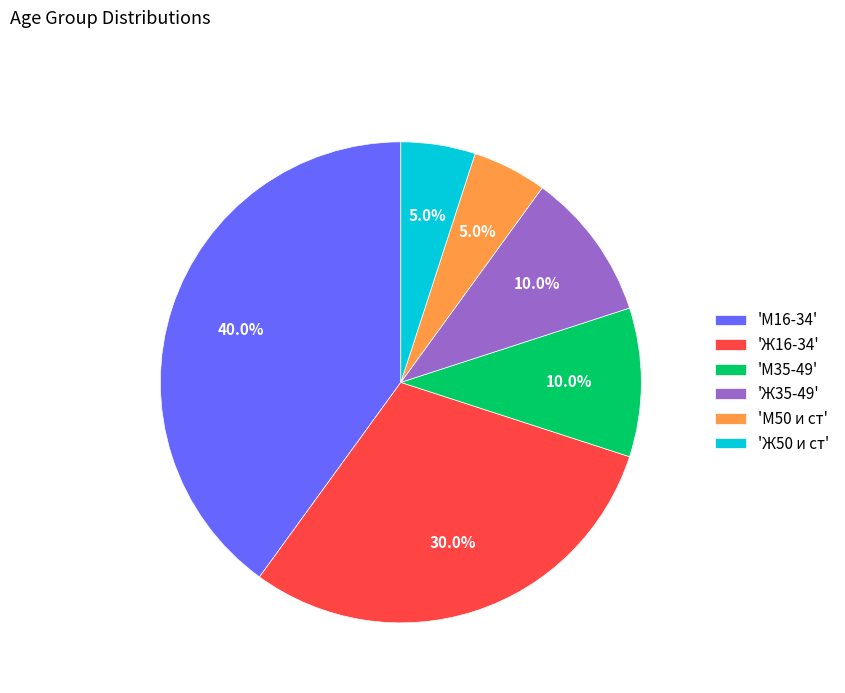

Combined, do 'Ж35-49' and 'Ж50 и ст' account for over 50%?

No